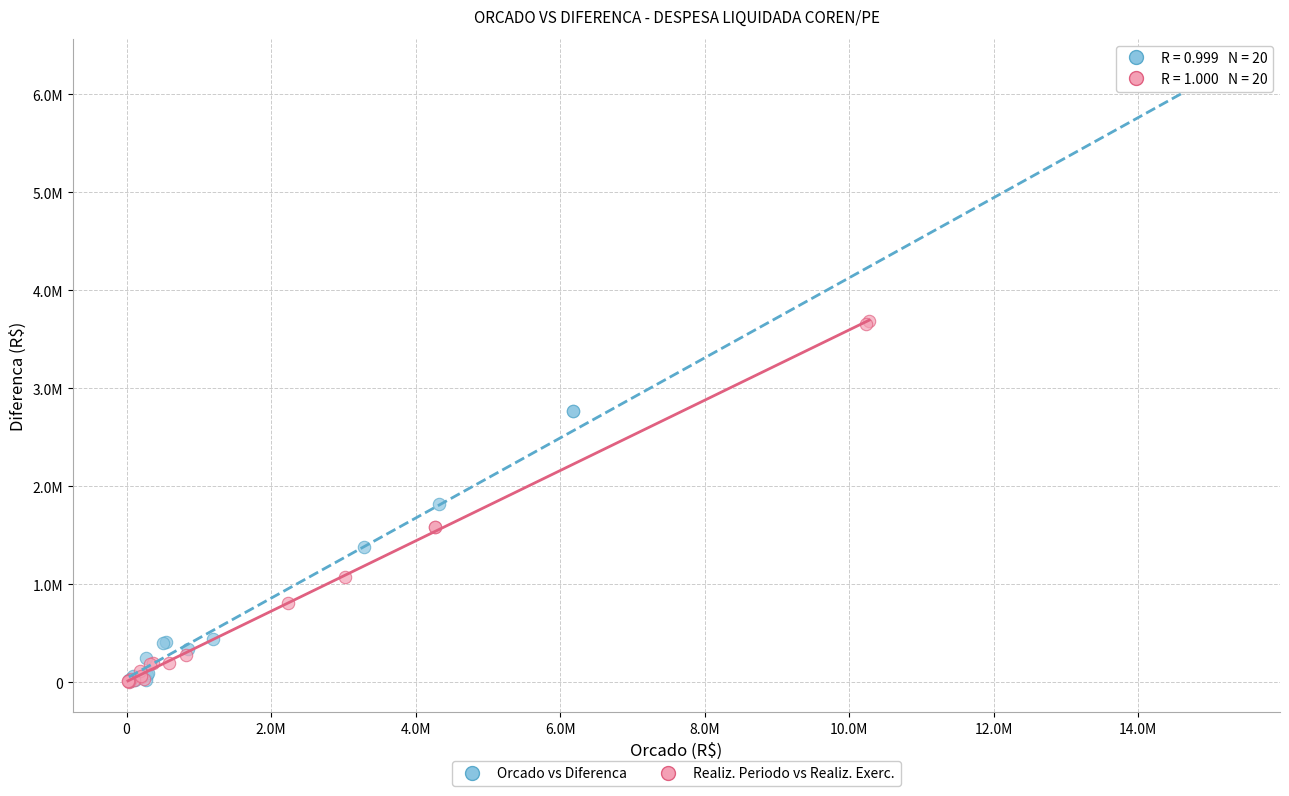

Which series has the widest spread of Y values?

Orcado vs Diferenca